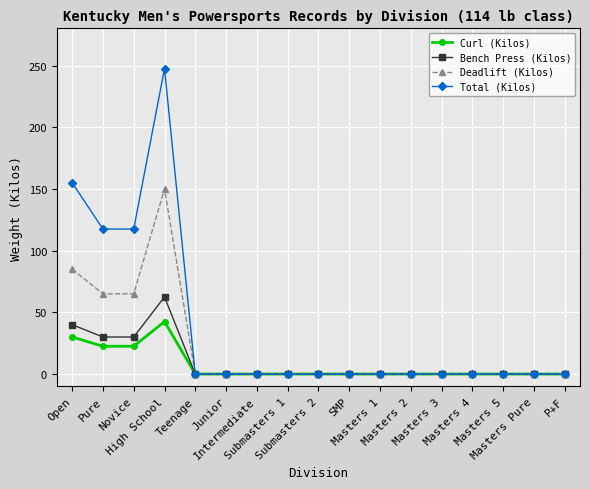

True or false: Deadlift (Kilos) has a value of 0.0 at SMP.

True